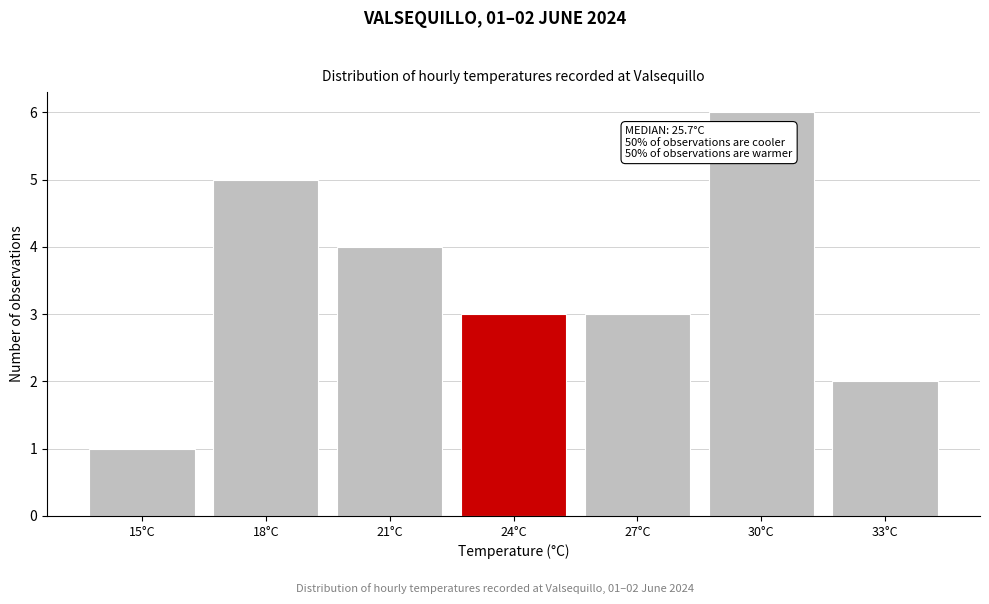

Reading left to right, list all the values displayed in this chart.

15°C=1	18°C=5	21°C=4	24°C=3	27°C=3	30°C=6	33°C=2